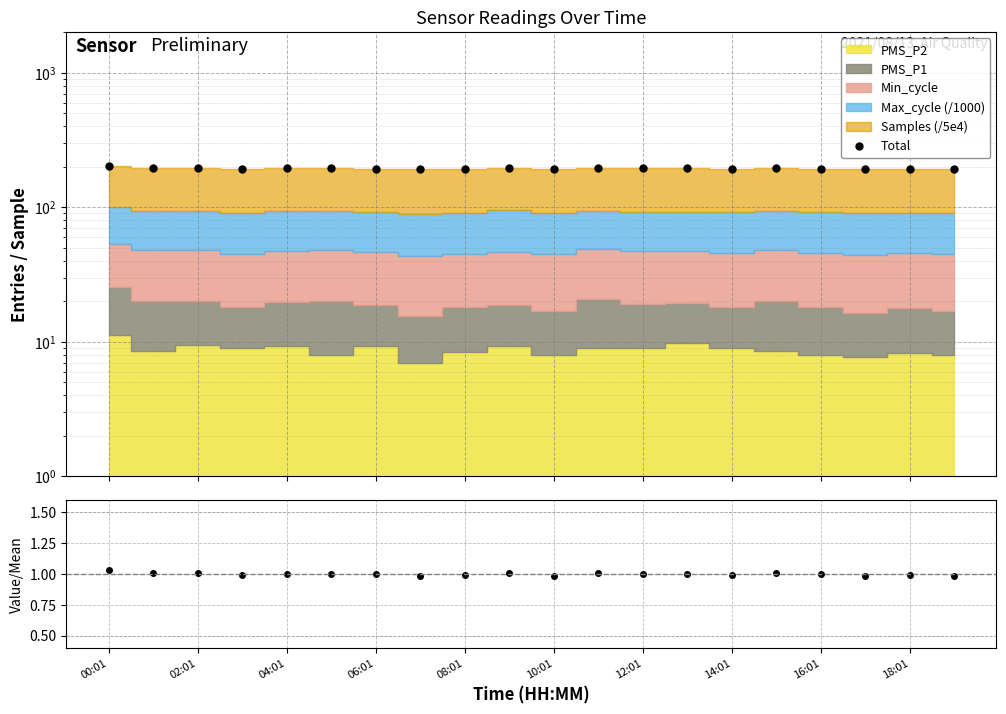

At which category is the sum across all series the highest?

00:01